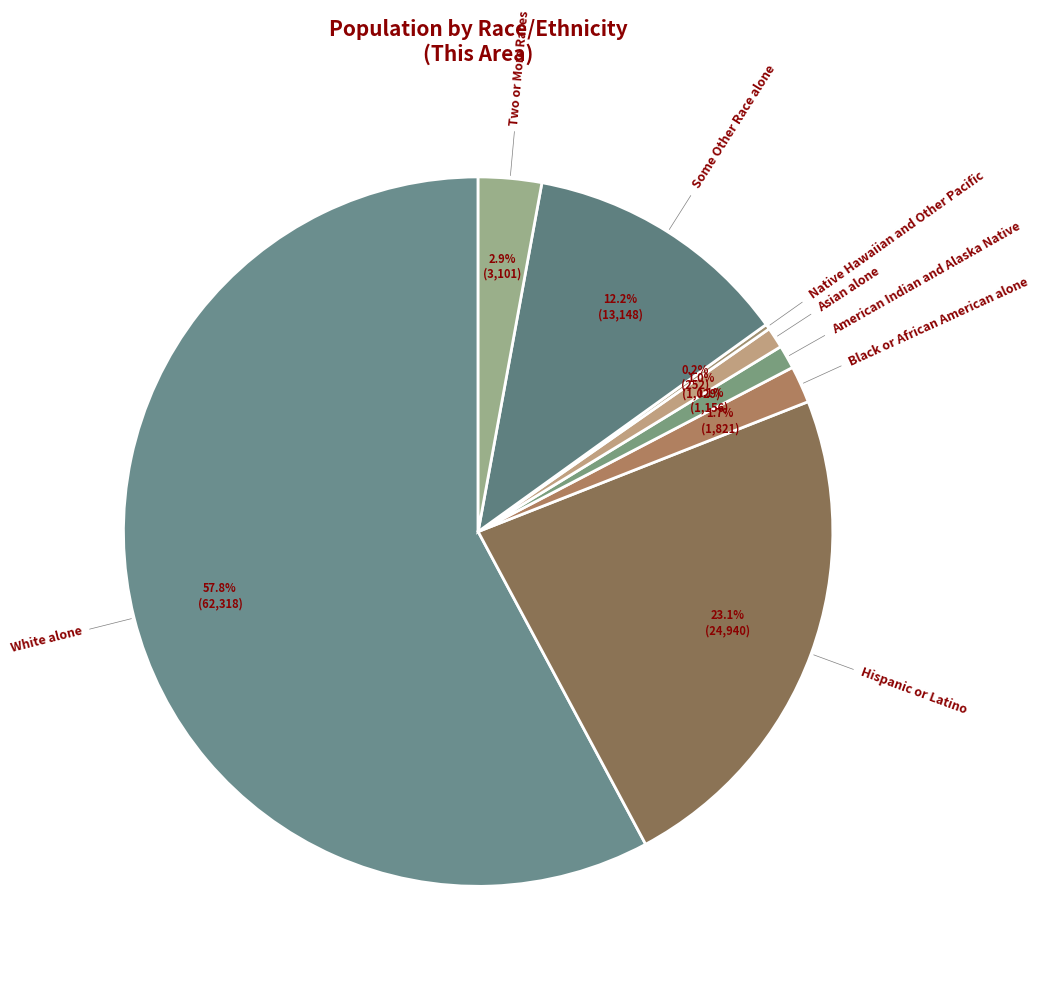

Rank the categories by value from highest to lowest.

White alone, Hispanic or Latino, Some Other Race alone, Two or More Races, Black or African American alone, American Indian and Alaska Native, Asian alone, Native Hawaiian and Other Pacific